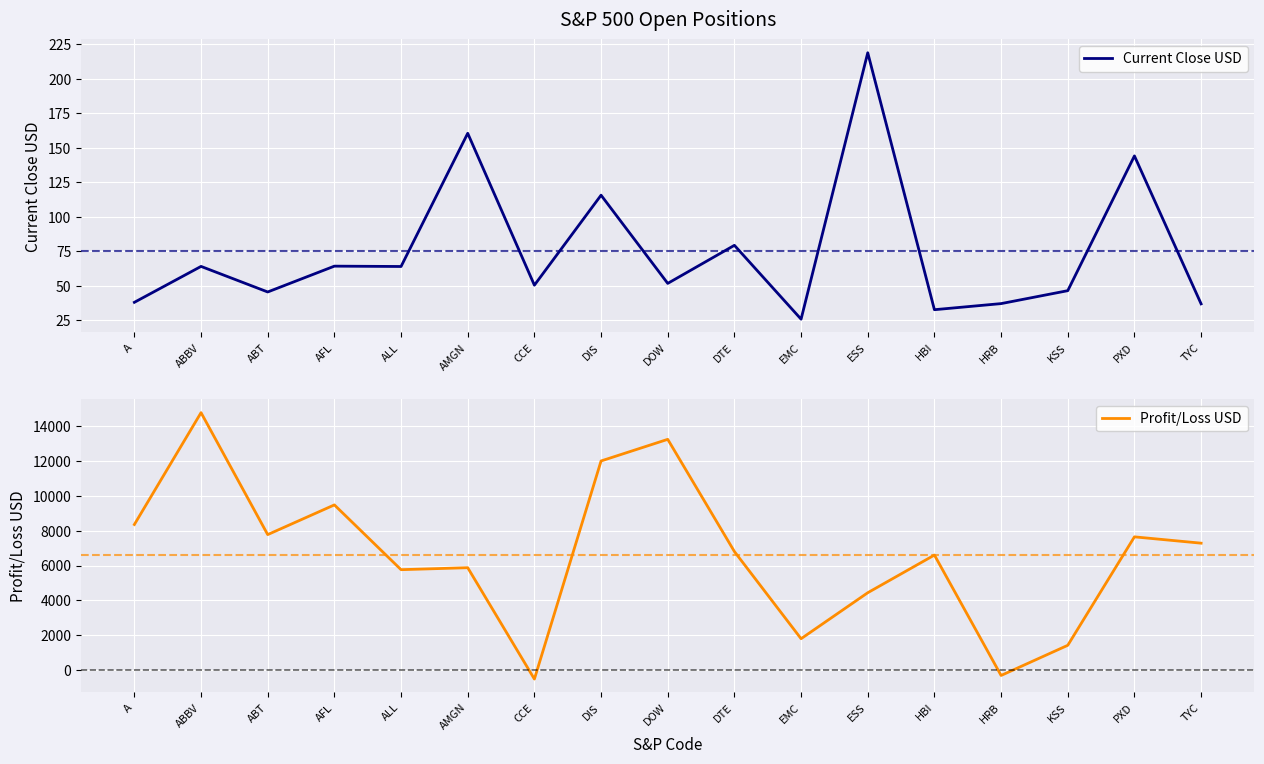

What is the sum of the Profit/Loss USD values at A and HRB?

8033.2